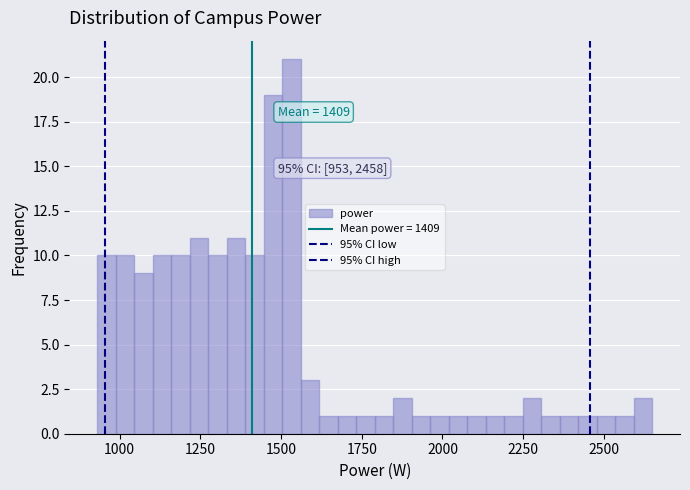

Around what value on the x-axis is the tallest bar? Give the approximate position of its centre, as read against the axis.

1550